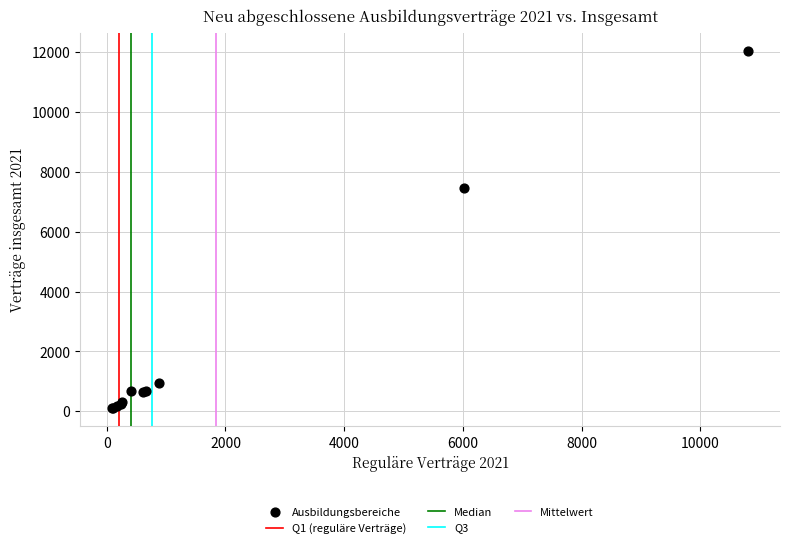

What Y value in the scatter plot is closest to 6073?

7476